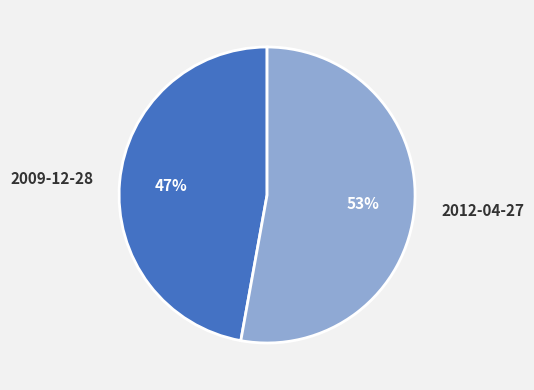

To the nearest percent, what is the average slice percentage?

50%